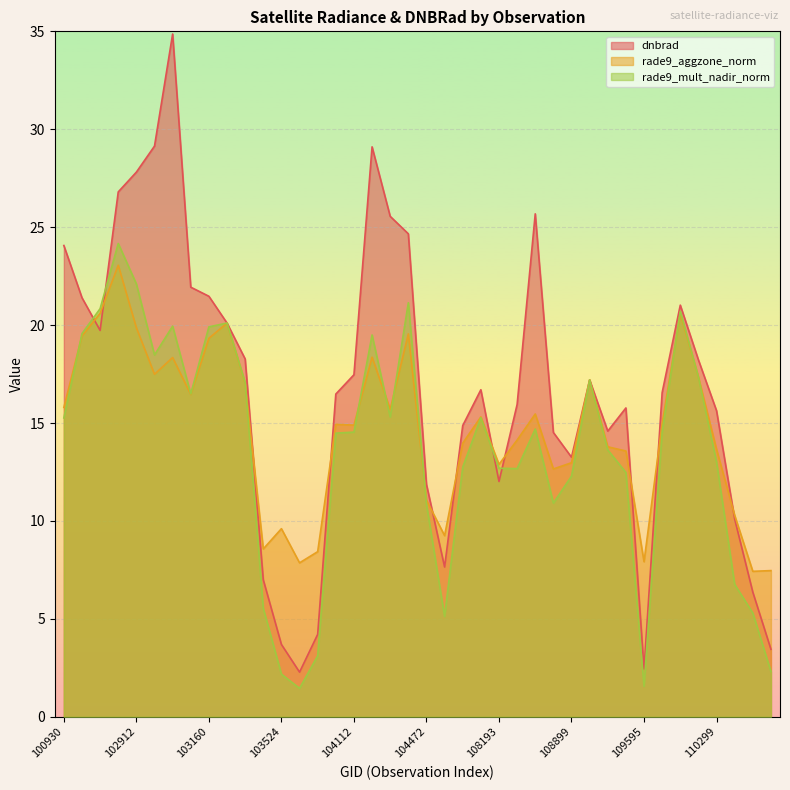

How many interior local valleys does the rade9_mult_nadir_norm series have?

8